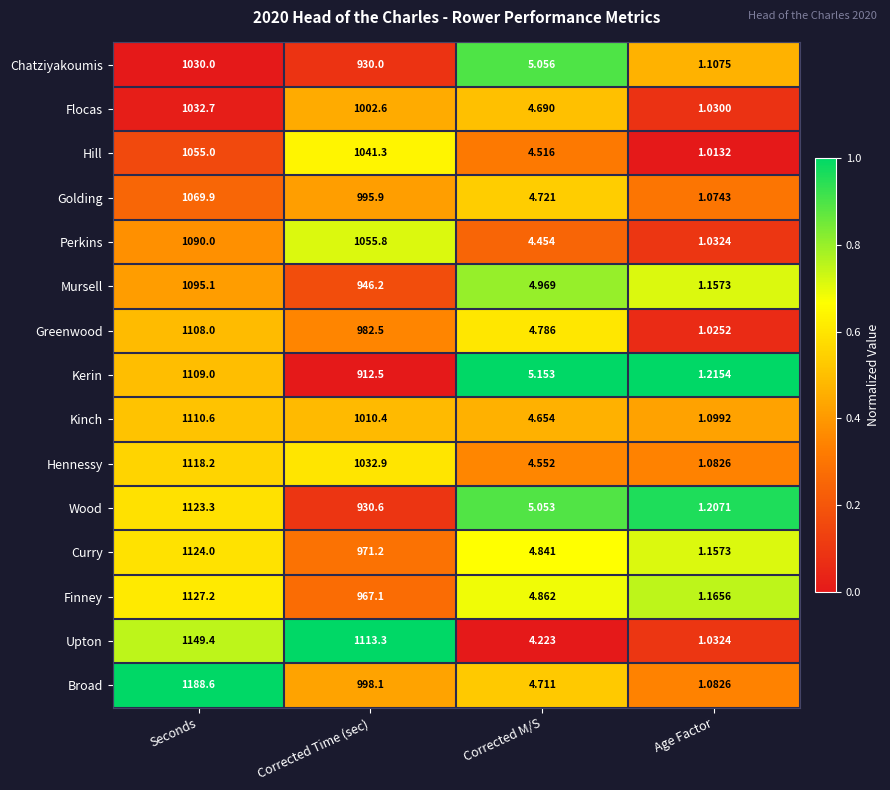

At which label does Kerin first exceed 912?

Seconds